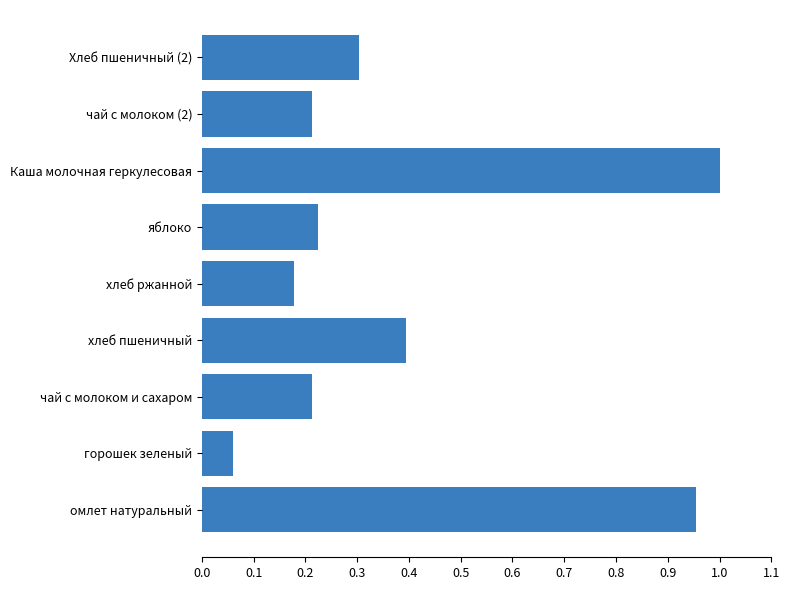

Which category has the lowest value across all series?

горошек зеленый